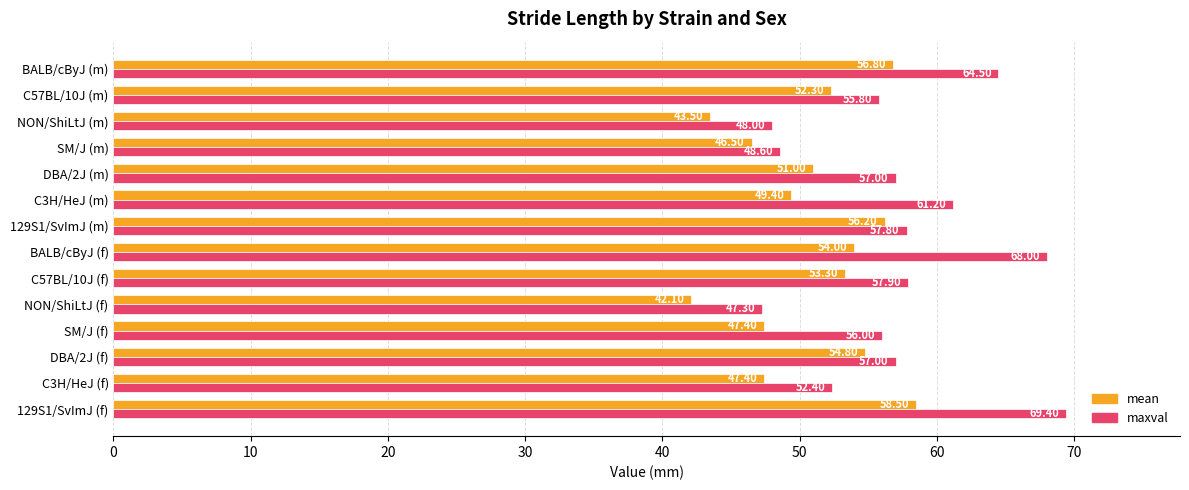

Between 129S1/SvImJ (f) and NON/ShiLtJ (m), which series saw the biggest shift?

maxval